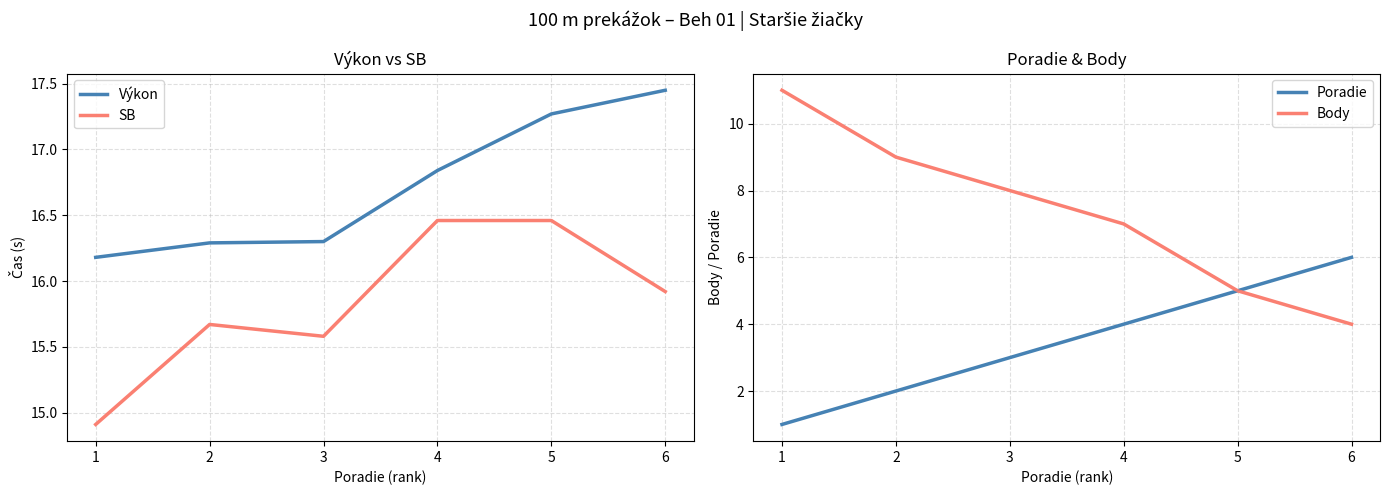

What is the sum of the Výkon values at 4 and 5?

34.1